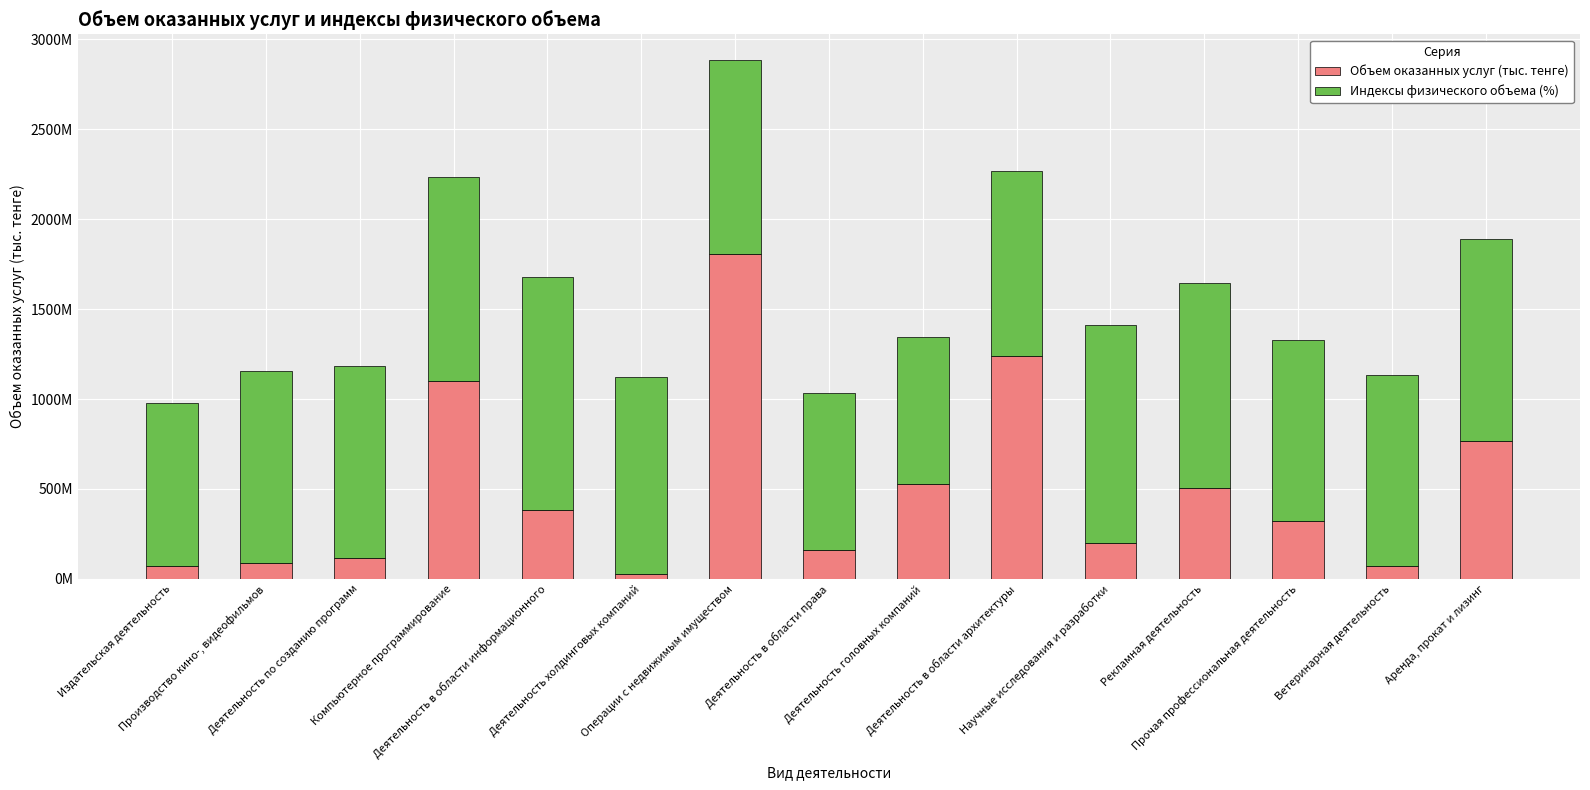

What value does the Объем оказанных услуг (тыс. тенге) series have at Операции с недвижимым имуществом?

1805972413.4